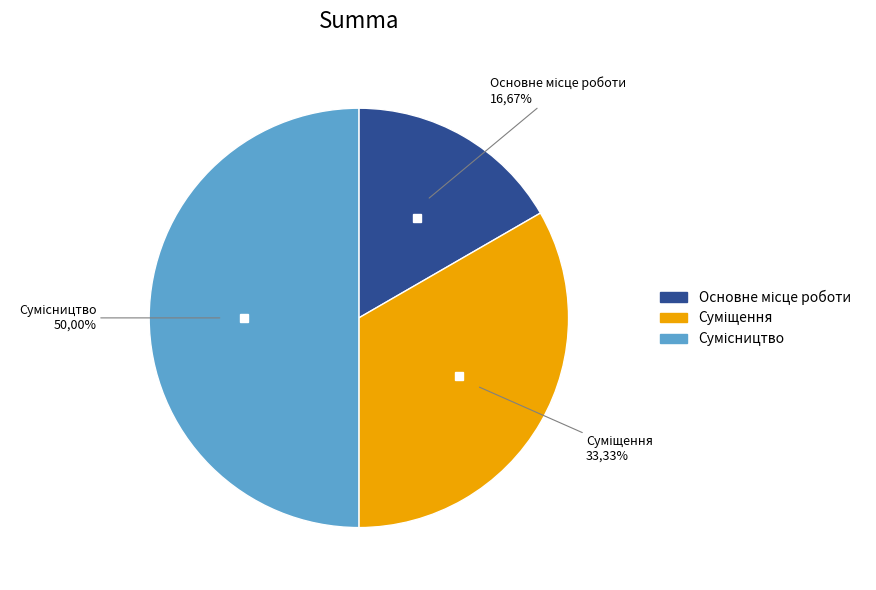

How many slices are in this pie chart?

3